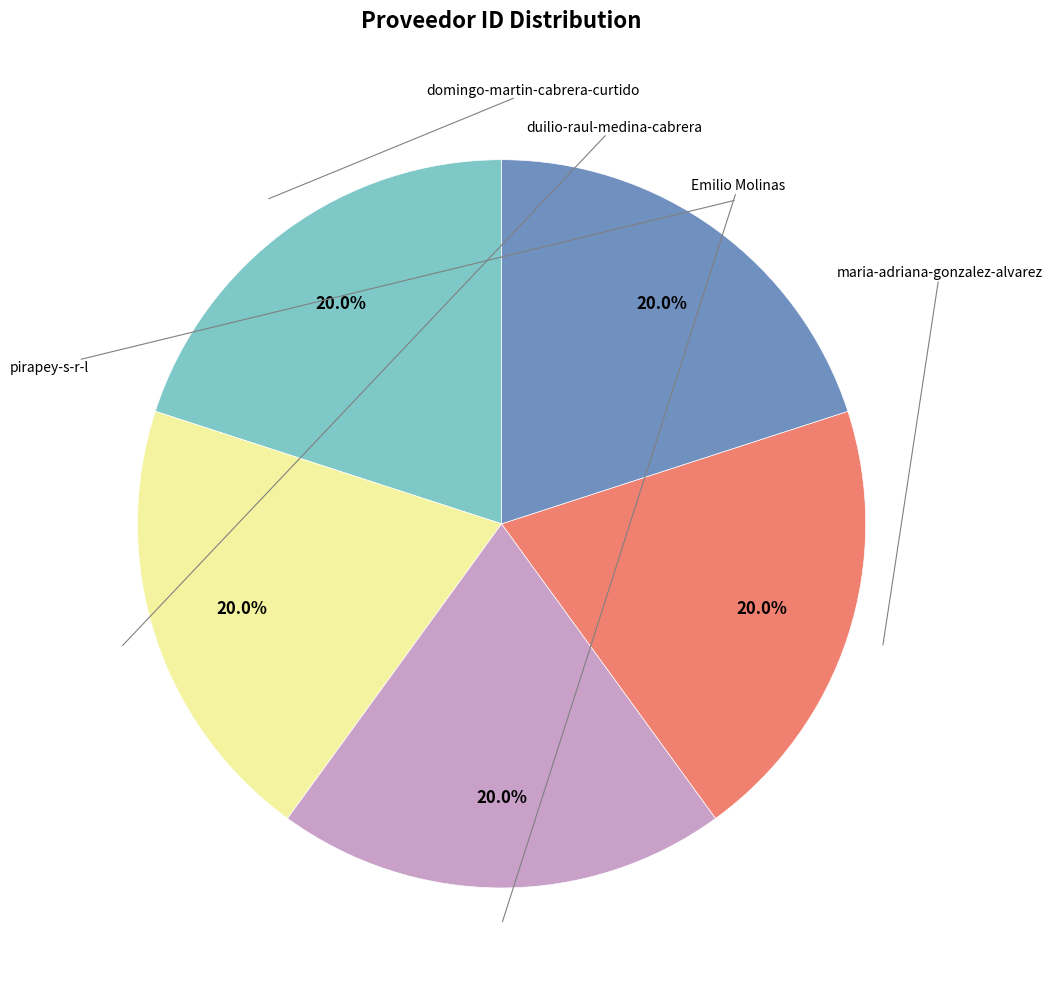

Is there a majority slice in this chart?

No